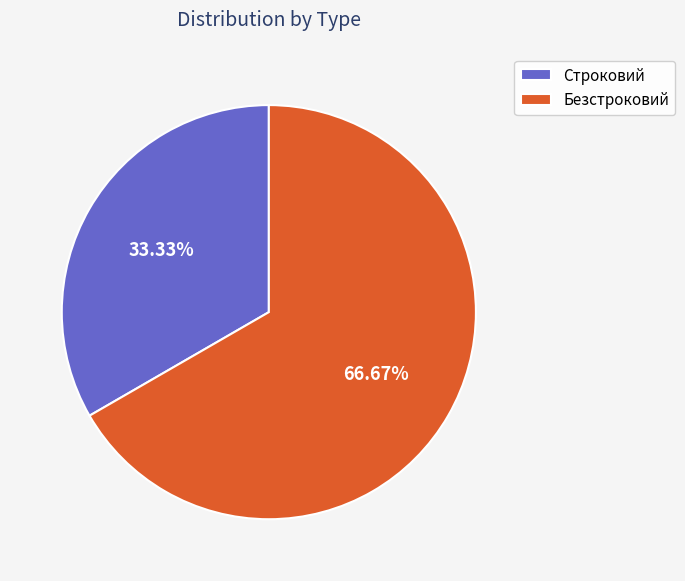

True or false: Безстроковий accounts for 67% of the total.

True